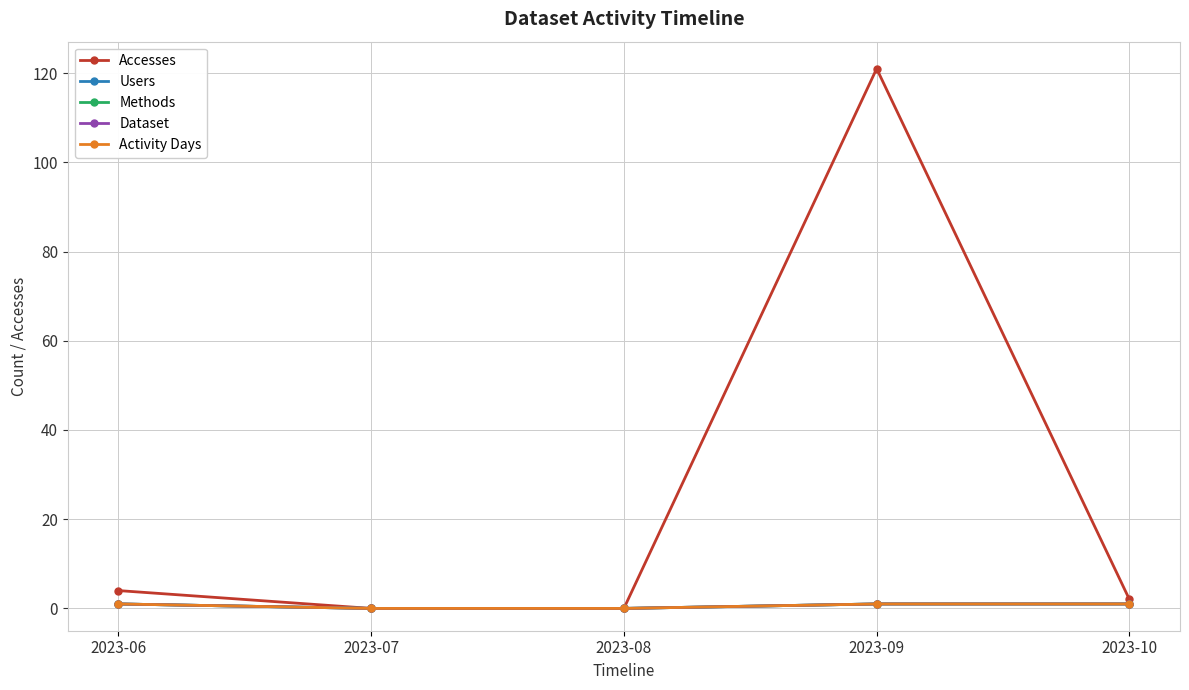

True or false: Methods and Accesses cross at least once.

False